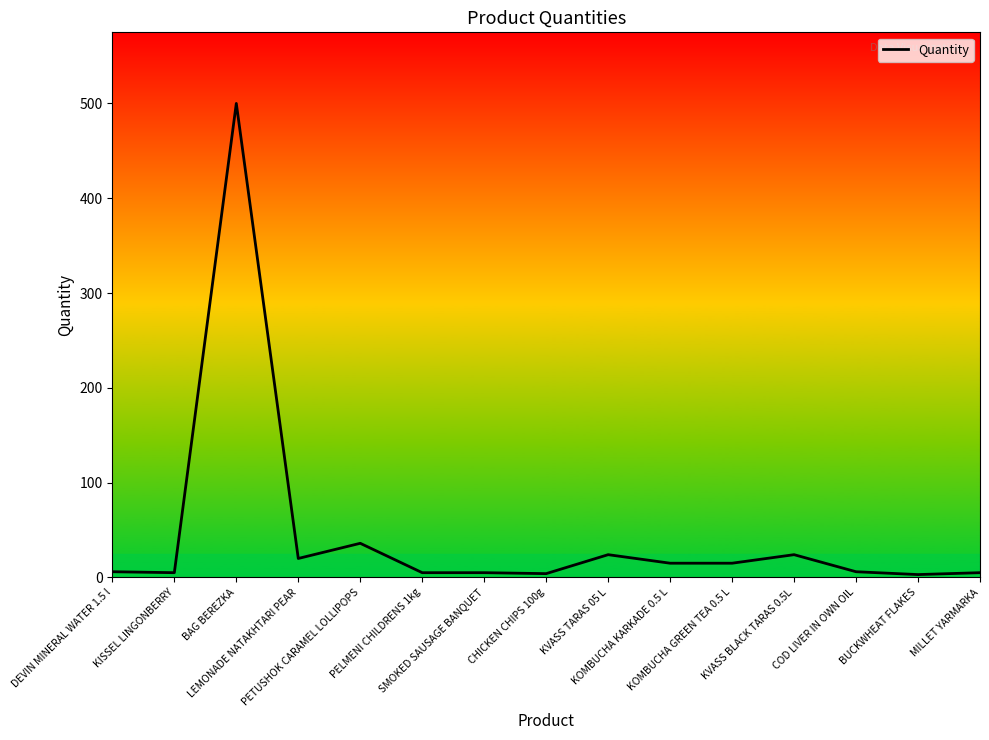

What is the difference between the values at PELMENI CHILDRENS 1kg and BUCKWHEAT FLAKES?

2